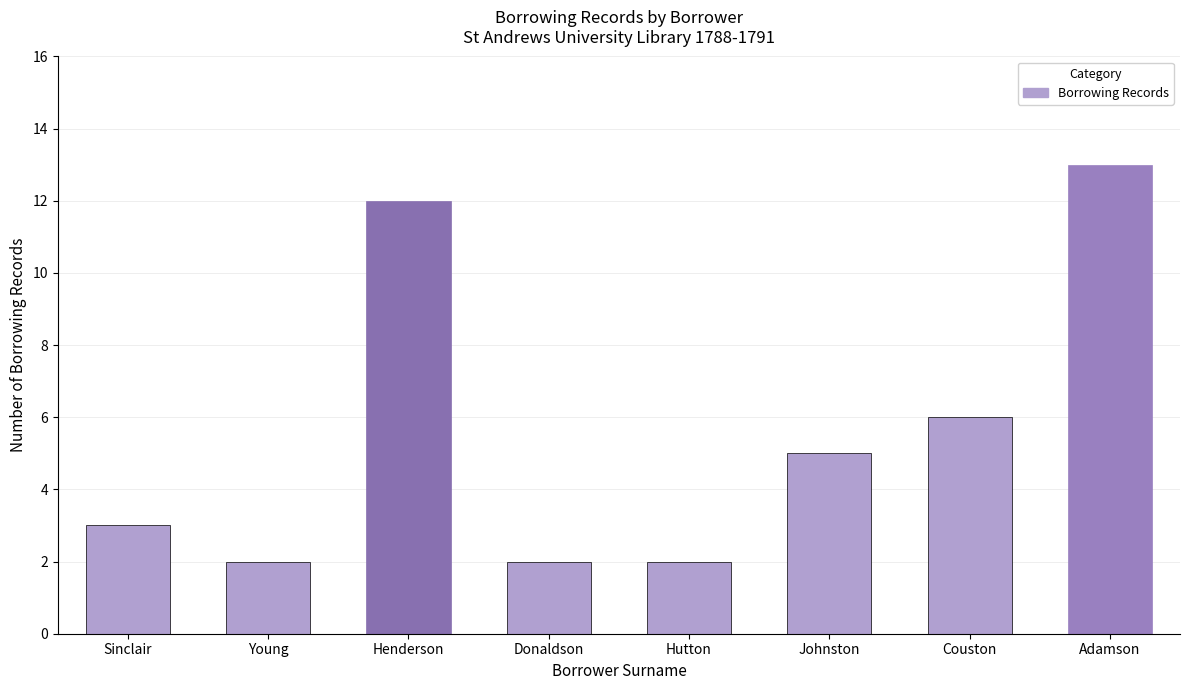

What is the label of the 6th bar from the left?

Johnston